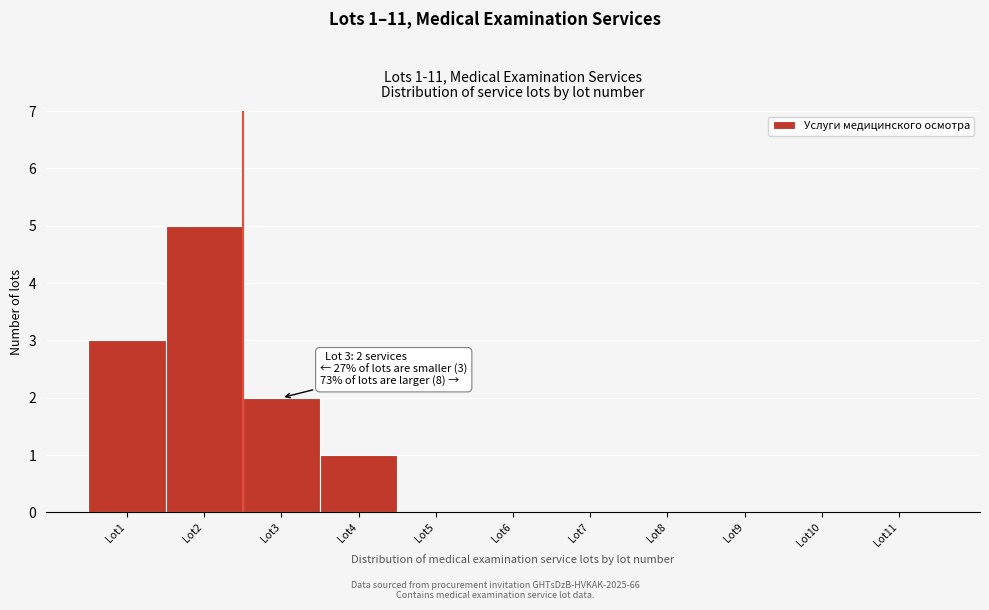

Reading left to right, extract all data points from this chart.

Lot1=3	Lot2=5	Lot3=2	Lot4=1	Lot5=0	Lot6=0	Lot7=0	Lot8=0	Lot9=0	Lot10=0	Lot11=0